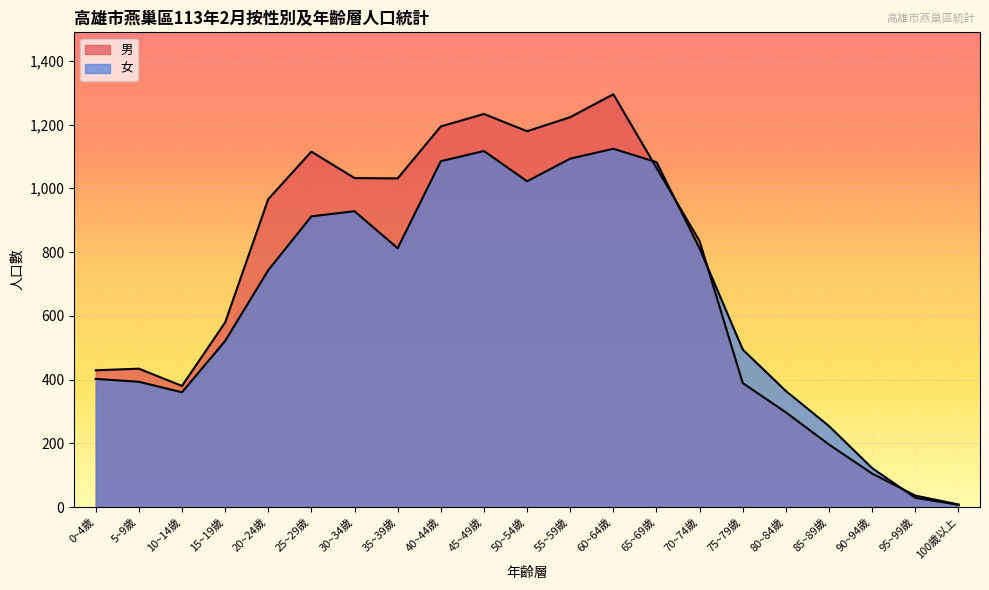

Reading right to left, list all the values displayed in this chart.

男: 8	36	105	196	297	389	834	1064	1295	1223	1179	1233	1194	1031	1032	1115	966	579	380	434	429
女: 7	29	122	254	364	494	811	1082	1124	1093	1022	1117	1085	812	928	912	743	521	360	393	402